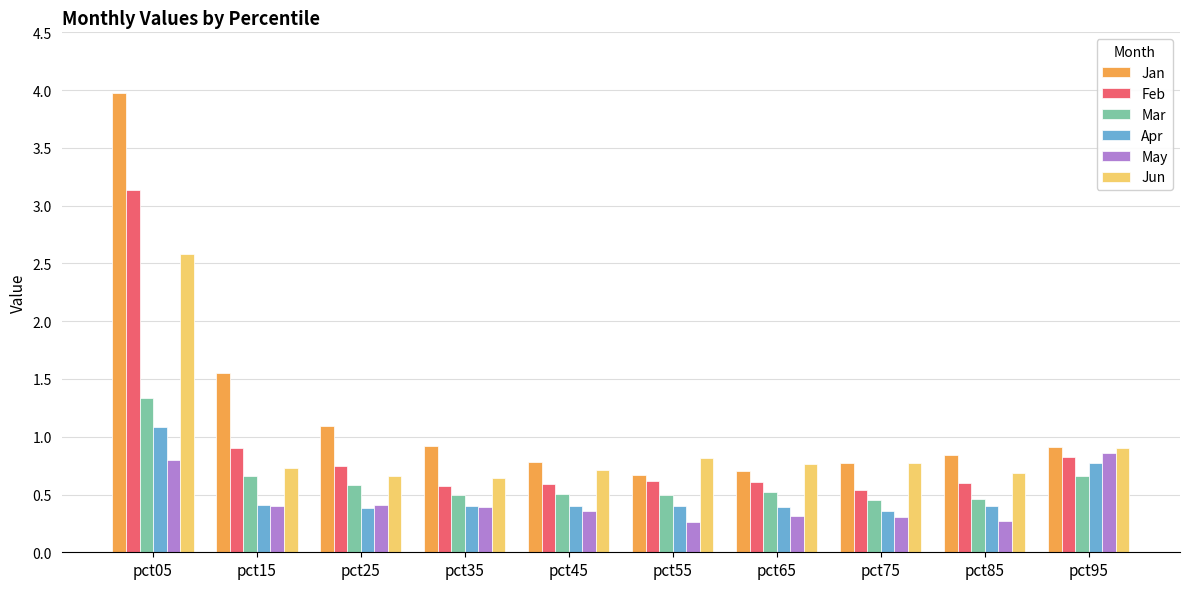

Is the value of Apr at pct15 greater than the value of Feb at pct75?

No